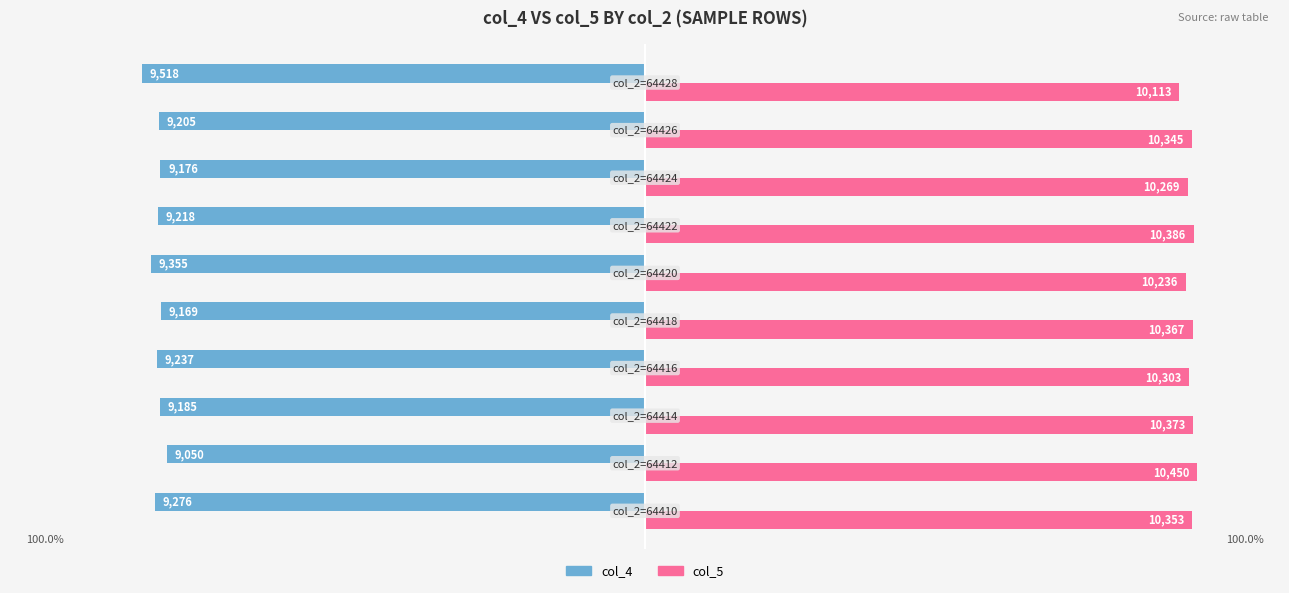

Reading left to right, extract all data points from this chart.

col_4: -9276	-9050	-9185	-9237	-9169	-9355	-9218	-9176	-9205	-9518
col_5: 10353	10450	10373	10303	10367	10236	10386	10269	10345	10113